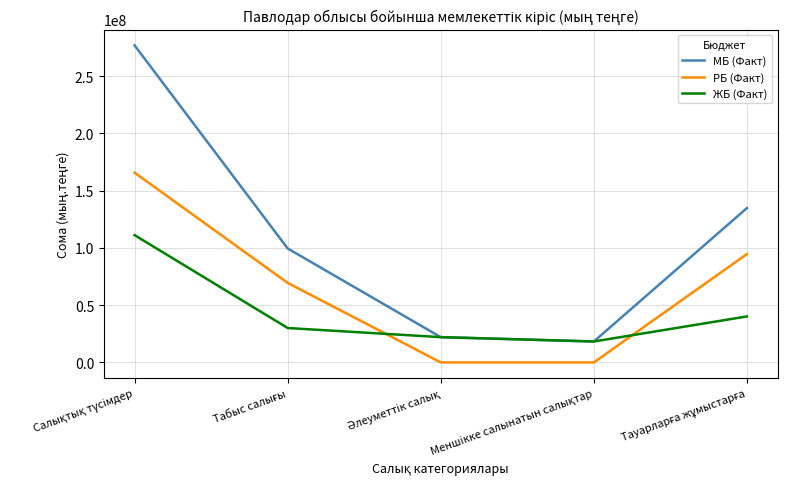

What is the highest value of the РБ (Факт) series?

165692575